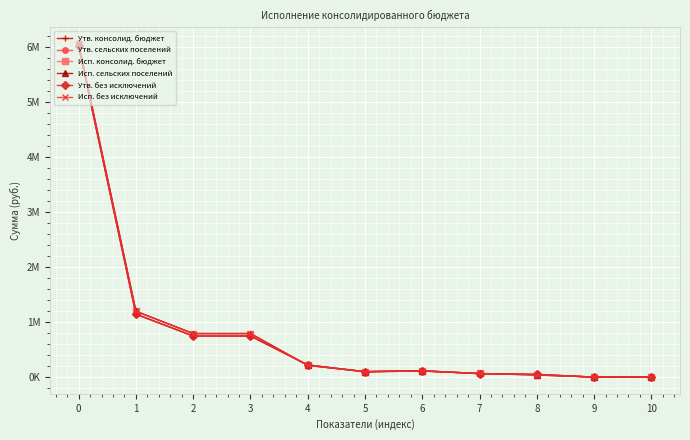

Rank the categories by Утв. консолид. бюджет value from lowest to highest.

9, 10, 8, 7, 5, 6, 4, 2, 3, 1, 0